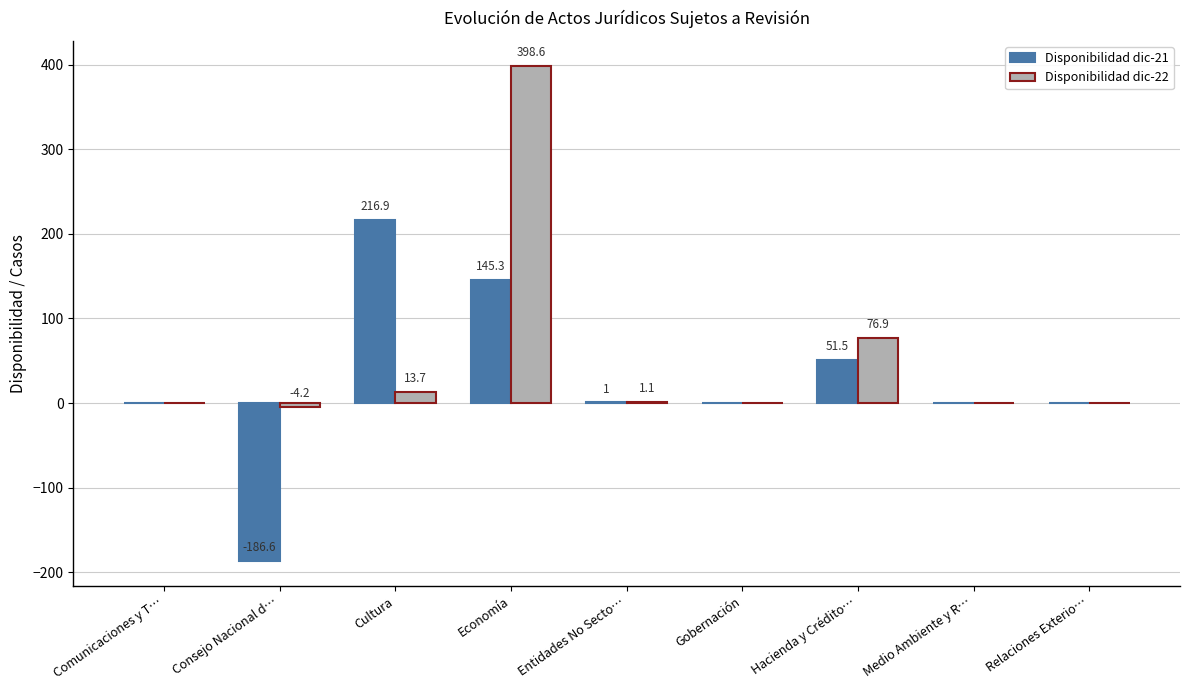

At which category does the chart reach its peak across all series?

Economía